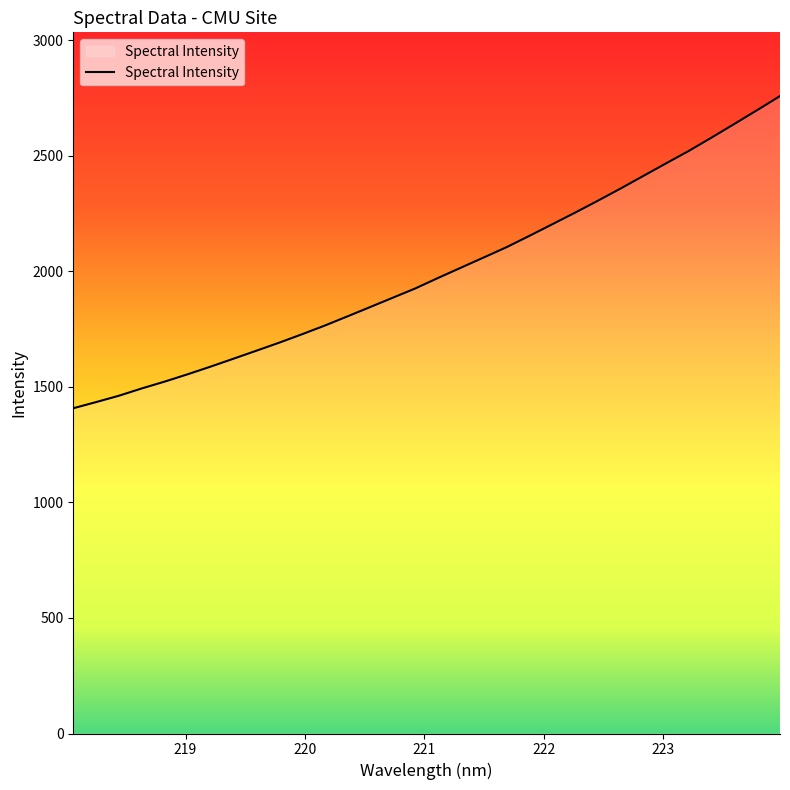

What is the smallest value displayed?

1407.1